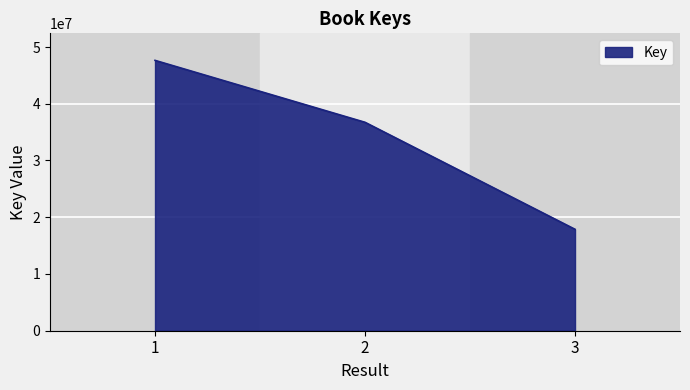

The chart shows a value of 36734738 at 2. True or false?

True